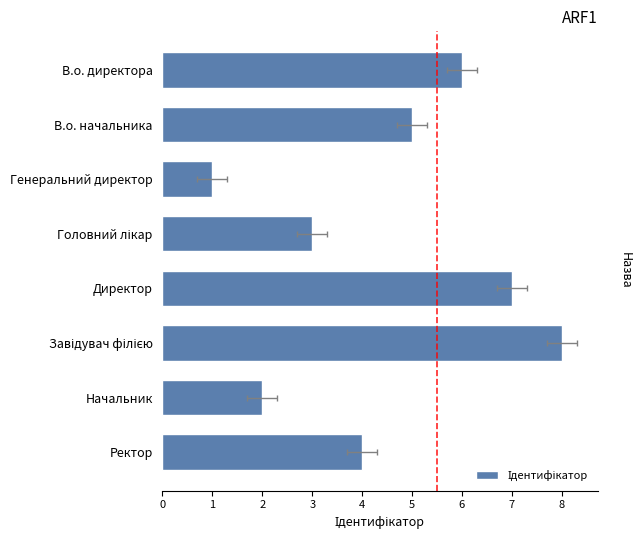

List the labels in order of value, smallest first.

Генеральний директор, Начальник, Головний лікар, Ректор, В.о. начальника, В.о. директора, Директор, Завідувач філією